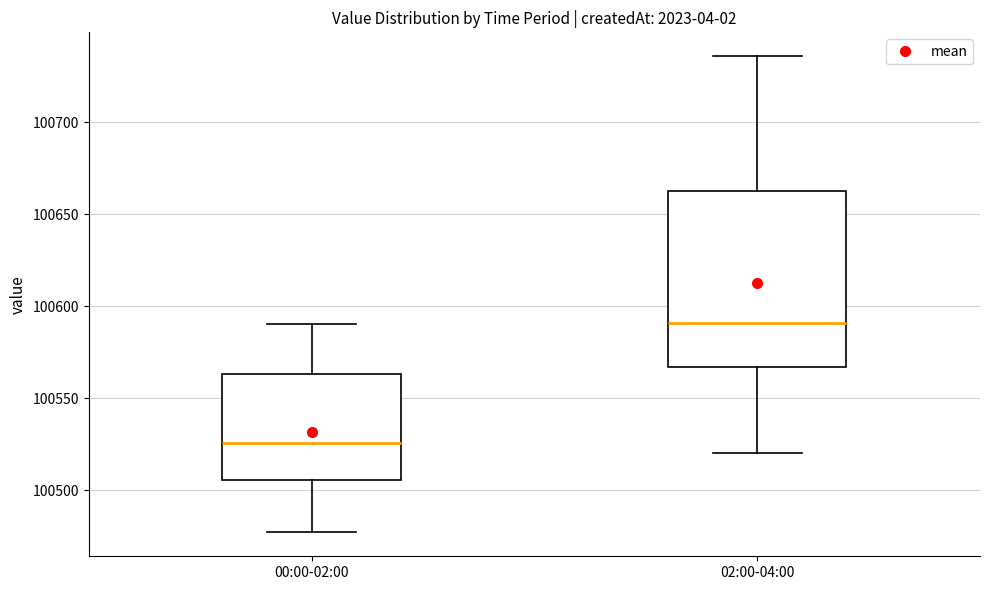

Comparing the boxes themselves (not the whiskers), which one is the tallest?

02:00-04:00